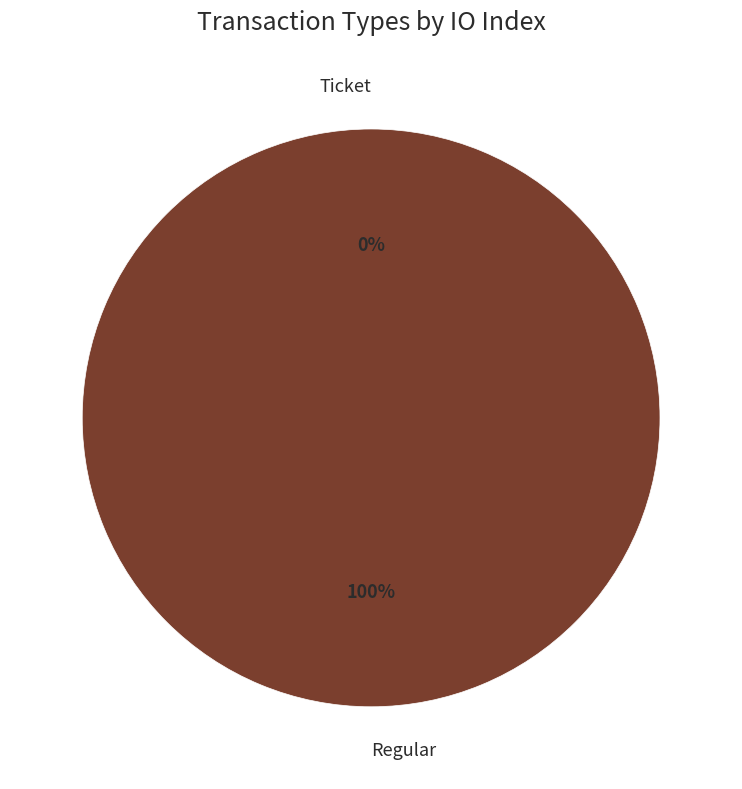

To the nearest percent, what portion does Regular represent?

100%